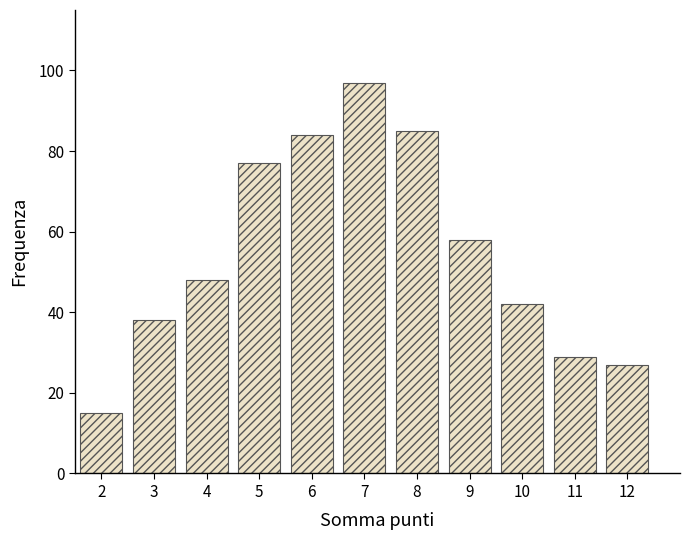

Reading left to right, what are all the values shown in this chart?

2=15	3=38	4=48	5=77	6=84	7=97	8=85	9=58	10=42	11=29	12=27